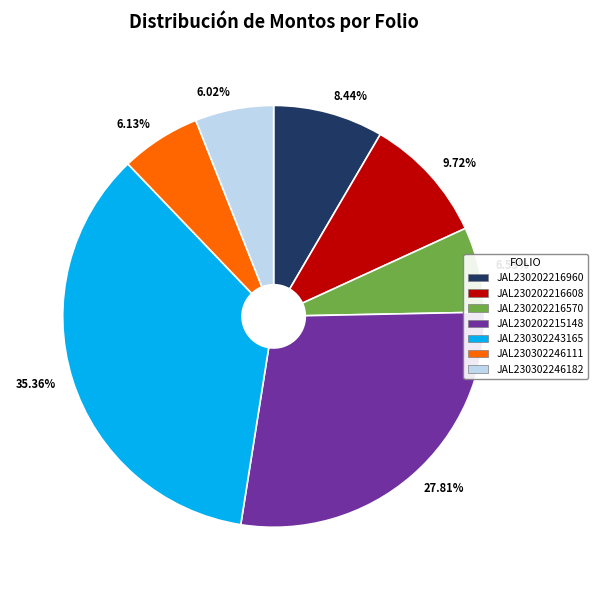

Combined, what portion of the pie is JAL230302246182 and JAL230202215148?

33.8%